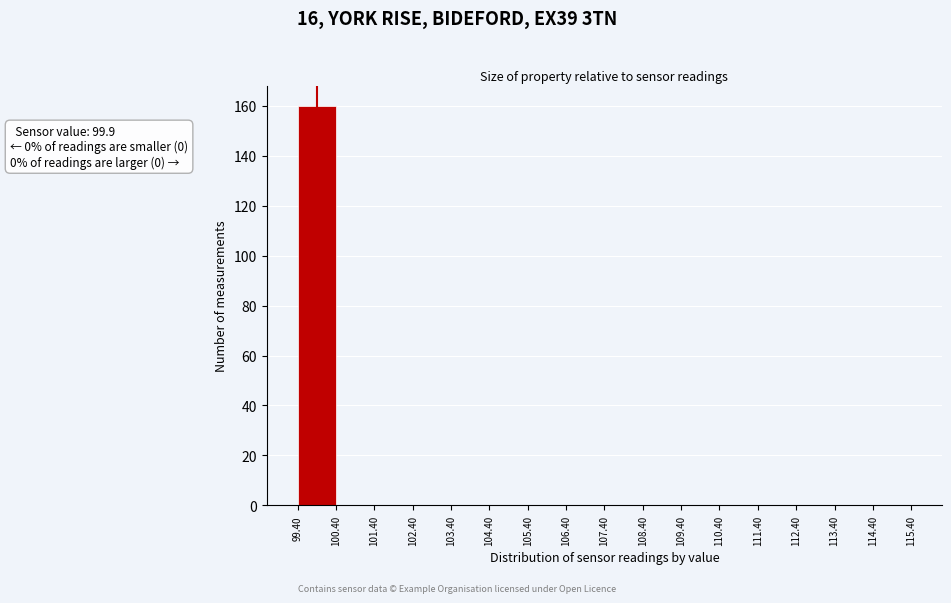

Over which range of the x-axis is the bar tallest?

99.40 to 100.40